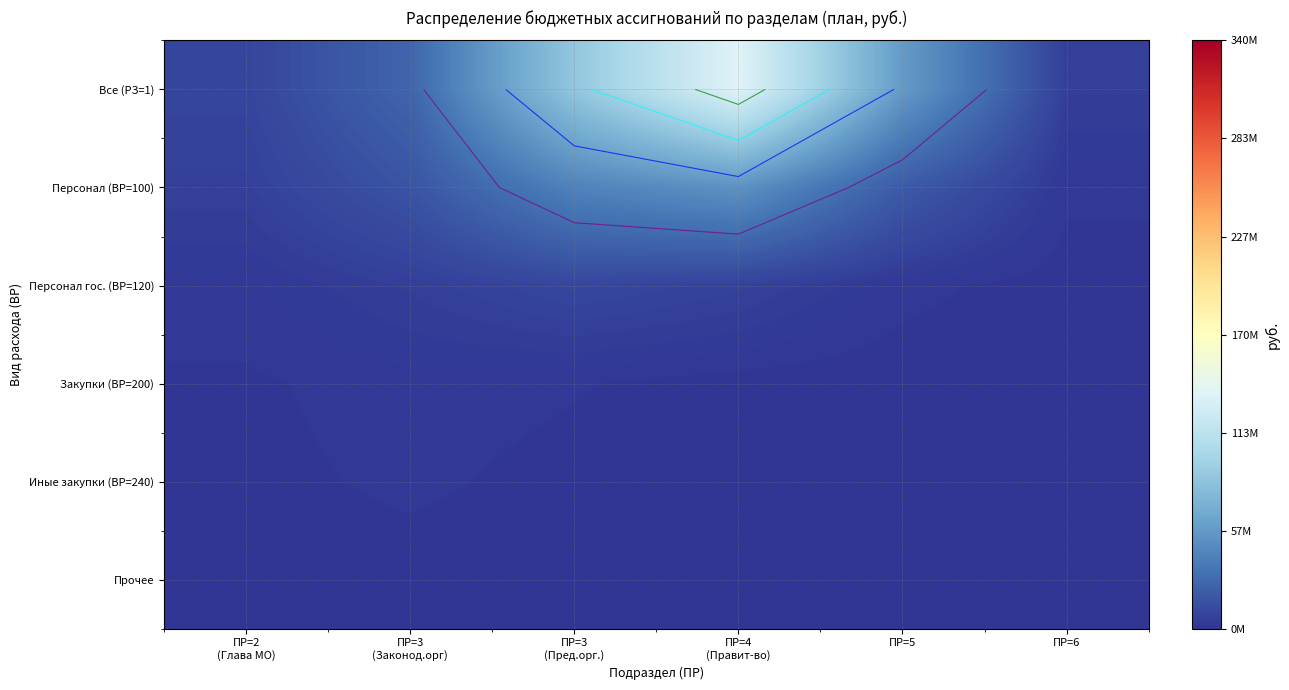

Which has a higher value, ПР=3
(Пред.орг.) or ПР=4
(Правит-во)?

ПР=4
(Правит-во)